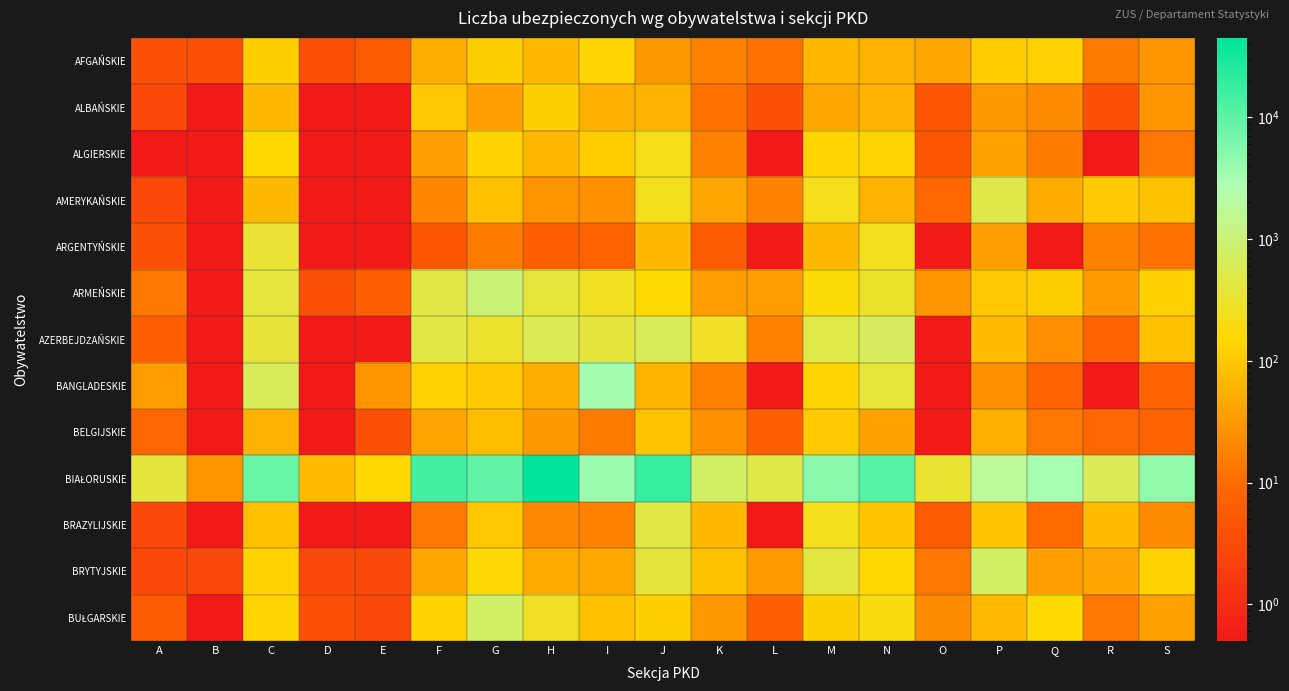

At which category does the chart reach its peak across all series?

H